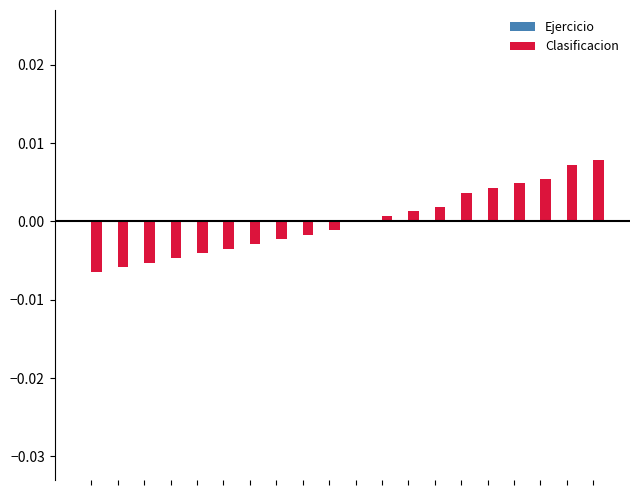

How many distinct data groups are displayed?

2